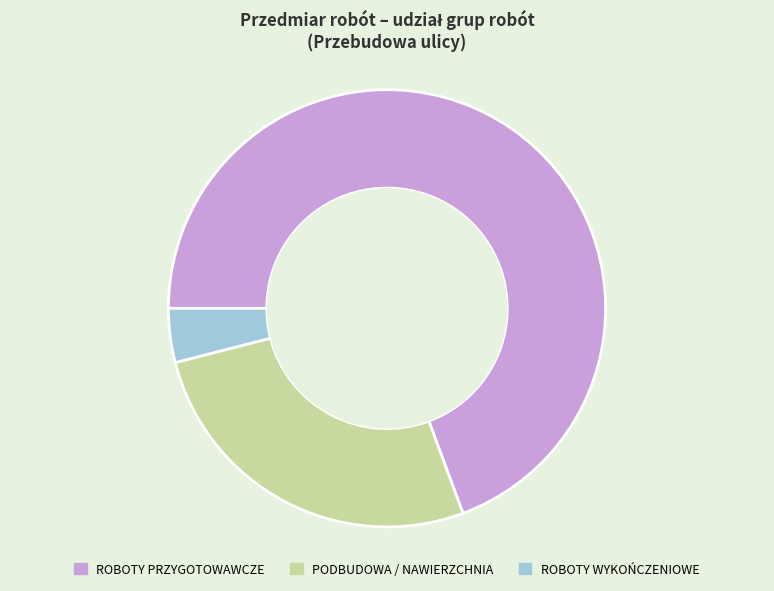

Is there a majority slice in this chart?

Yes